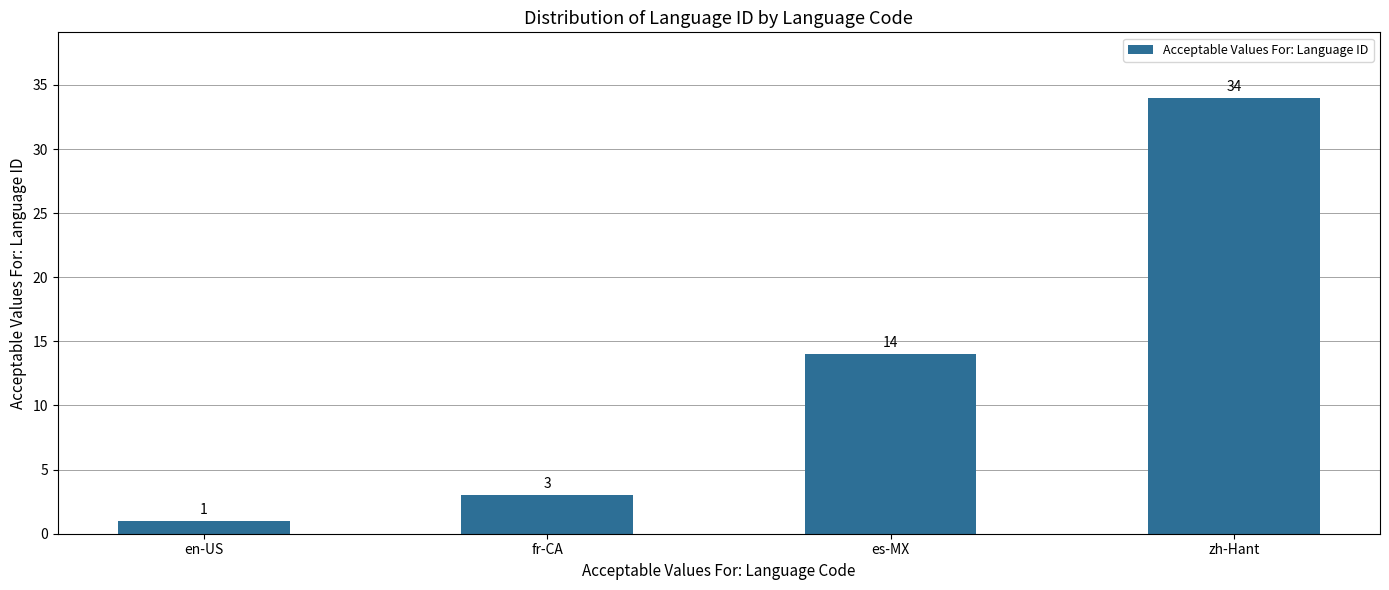

How many series are shown in this chart?

1